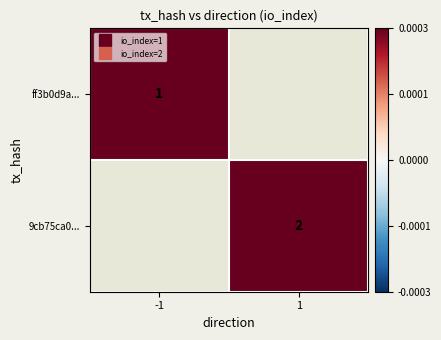

Is the value of 9cb75ca0... at -1 greater than the value of ff3b0d9a... at 1?

No